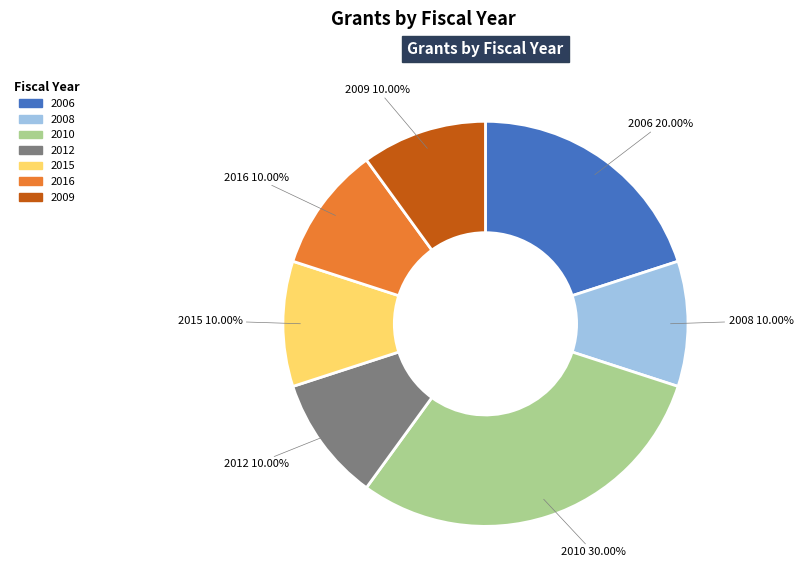

Combined, do 2015 and 2010 account for over 50%?

No